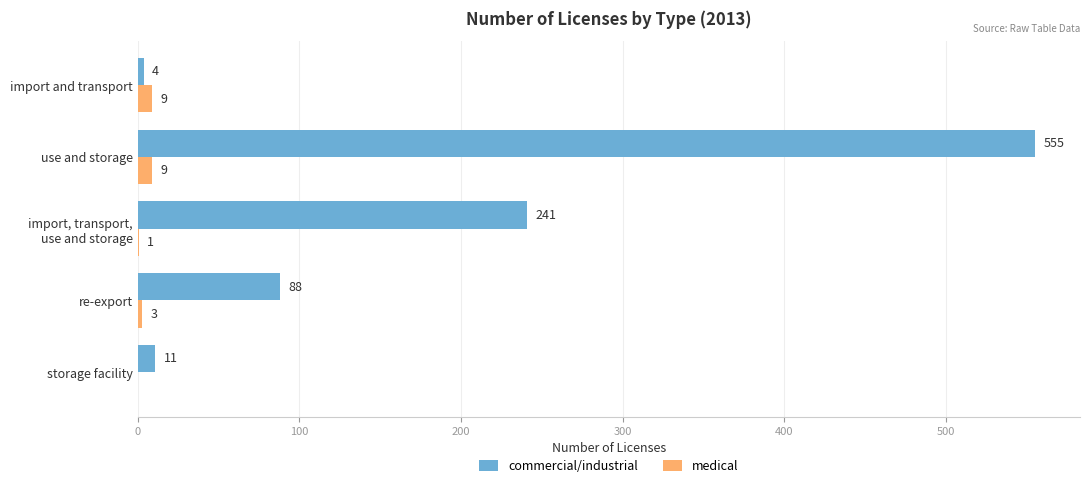

What is the sum of the medical values at use and storage and storage facility?

9